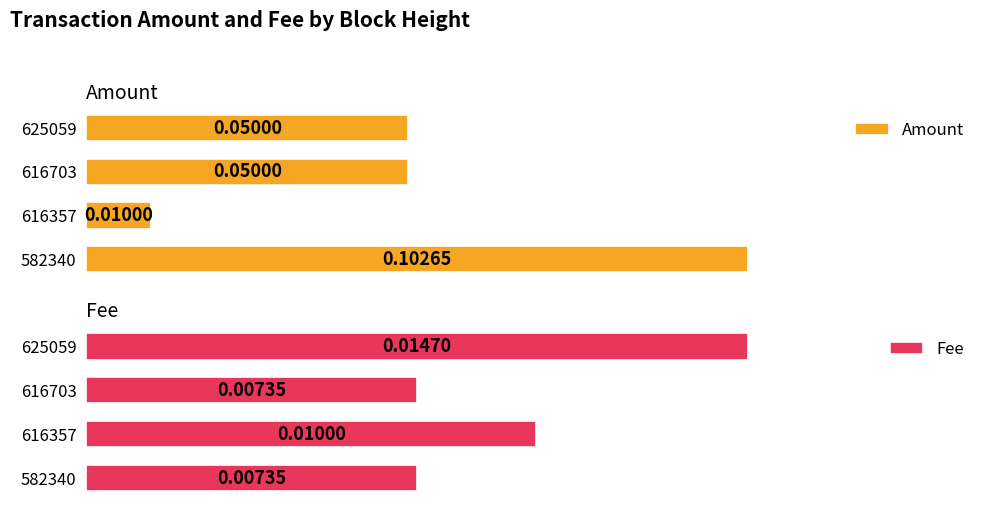

Which has a higher value, 625059 or 616357?

625059